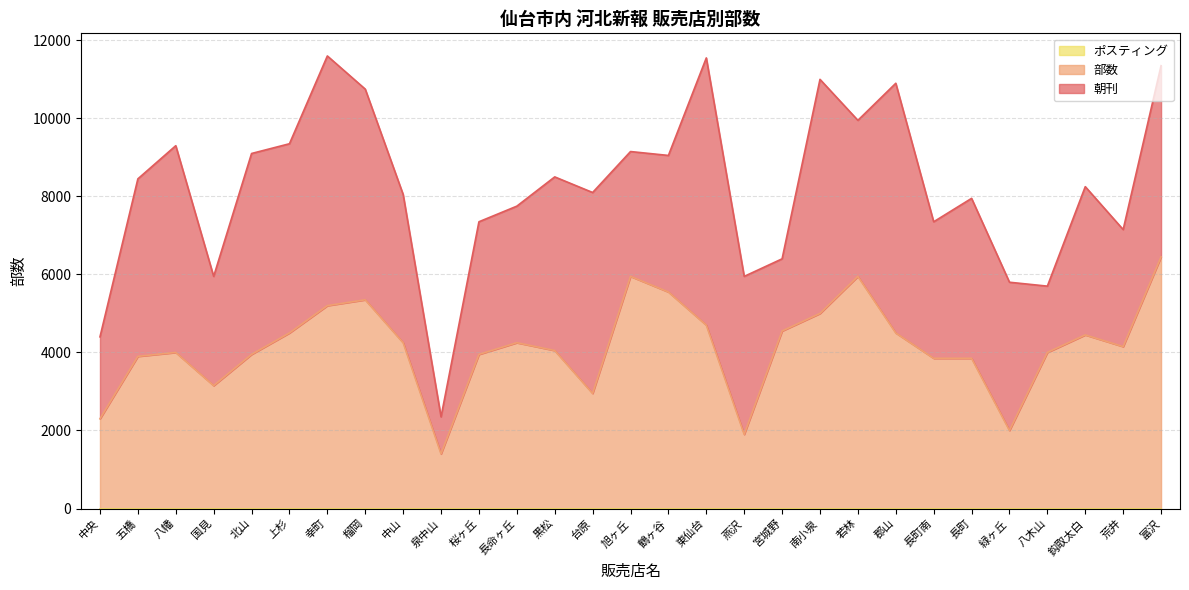

Which label corresponds to the smallest value in the chart?

中央